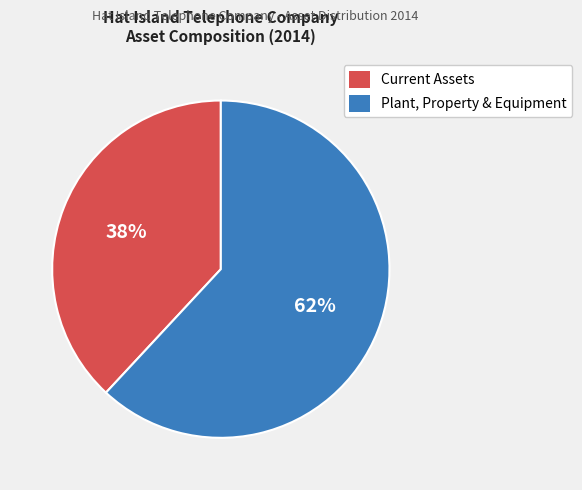

True or false: Current Assets accounts for 38% of the total.

True